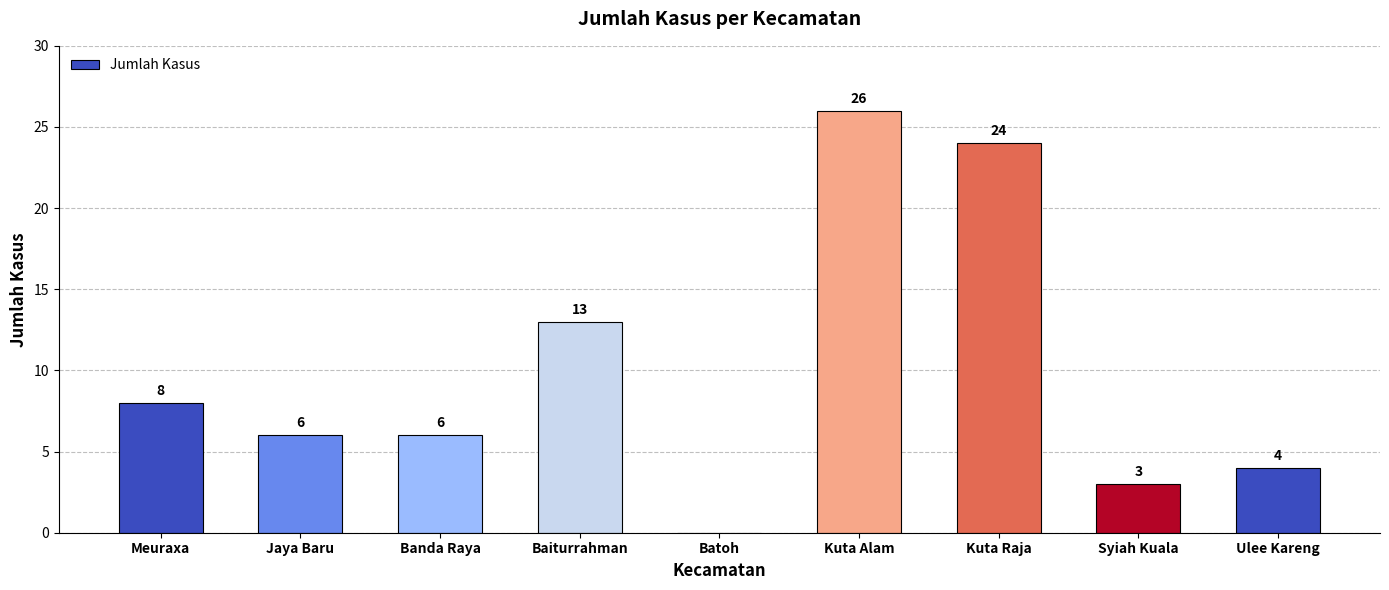

Reading right to left, what are all the values shown in this chart?

Ulee Kareng=4	Syiah Kuala=3	Kuta Raja=24	Kuta Alam=26	Batoh=0	Baiturrahman=13	Banda Raya=6	Jaya Baru=6	Meuraxa=8